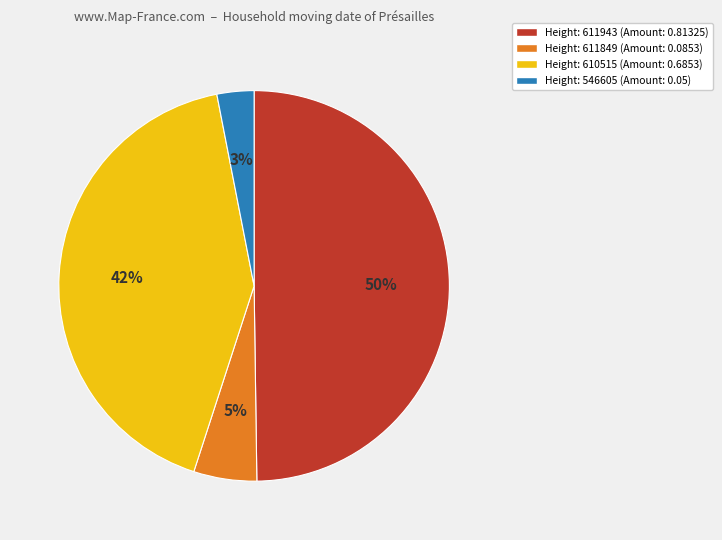

Rank the categories by value from highest to lowest.

Height: 611943 (Amount: 0.81325), Height: 610515 (Amount: 0.6853), Height: 611849 (Amount: 0.0853), Height: 546605 (Amount: 0.05)